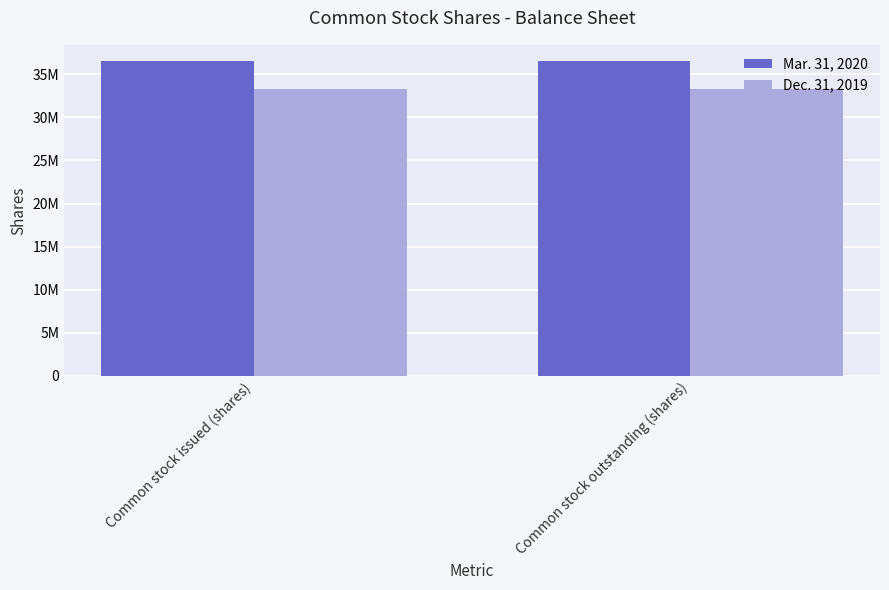

Are the bars grouped side by side (vs. stacked)?

Yes